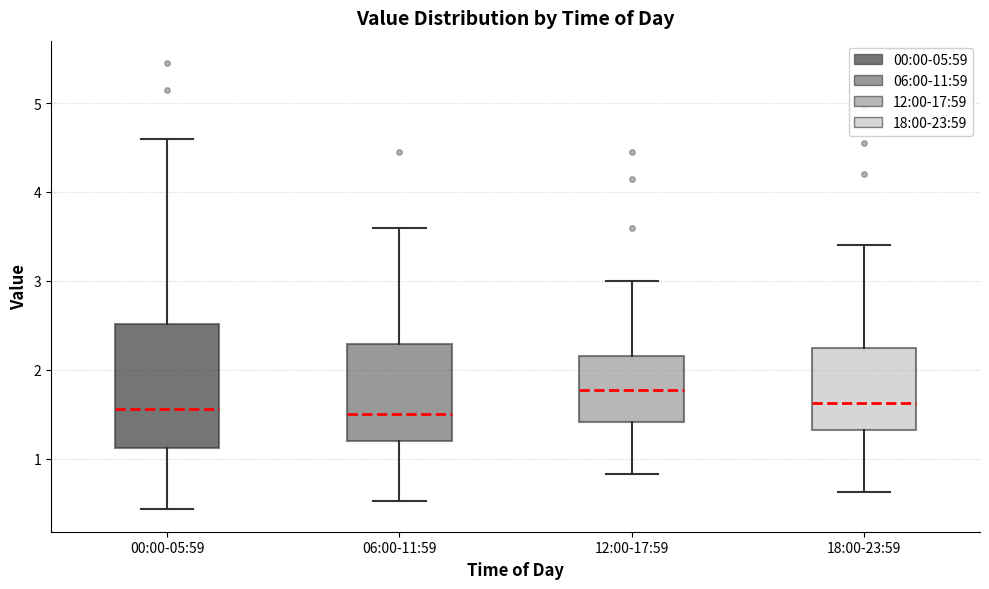

Comparing the boxes themselves (not the whiskers), which one is the tallest?

00:00-05:59